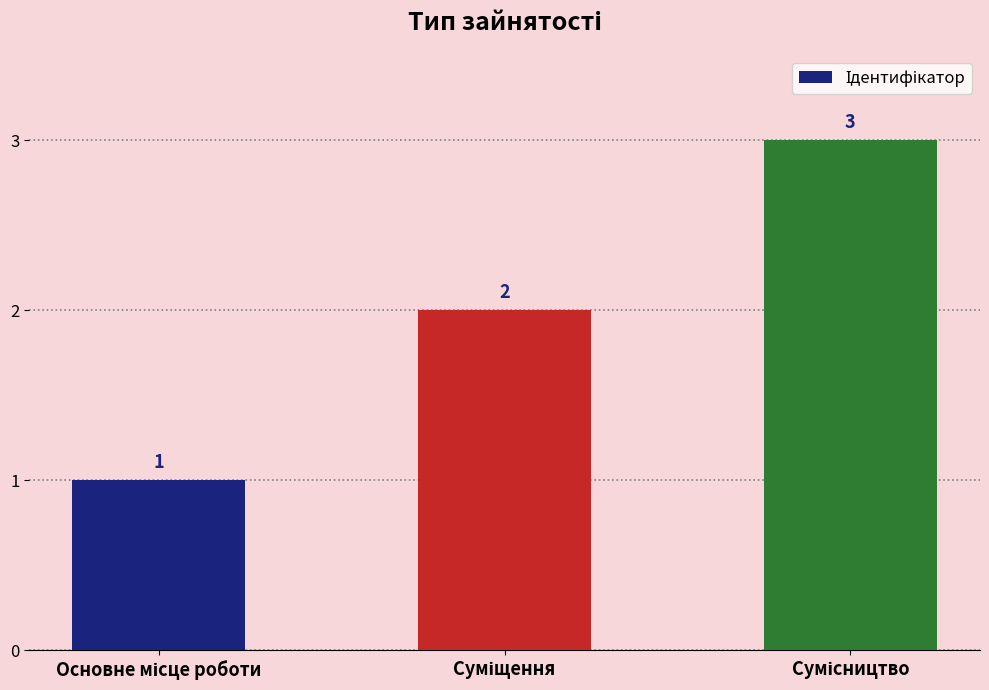

What is the difference between the maximum and minimum values?

2